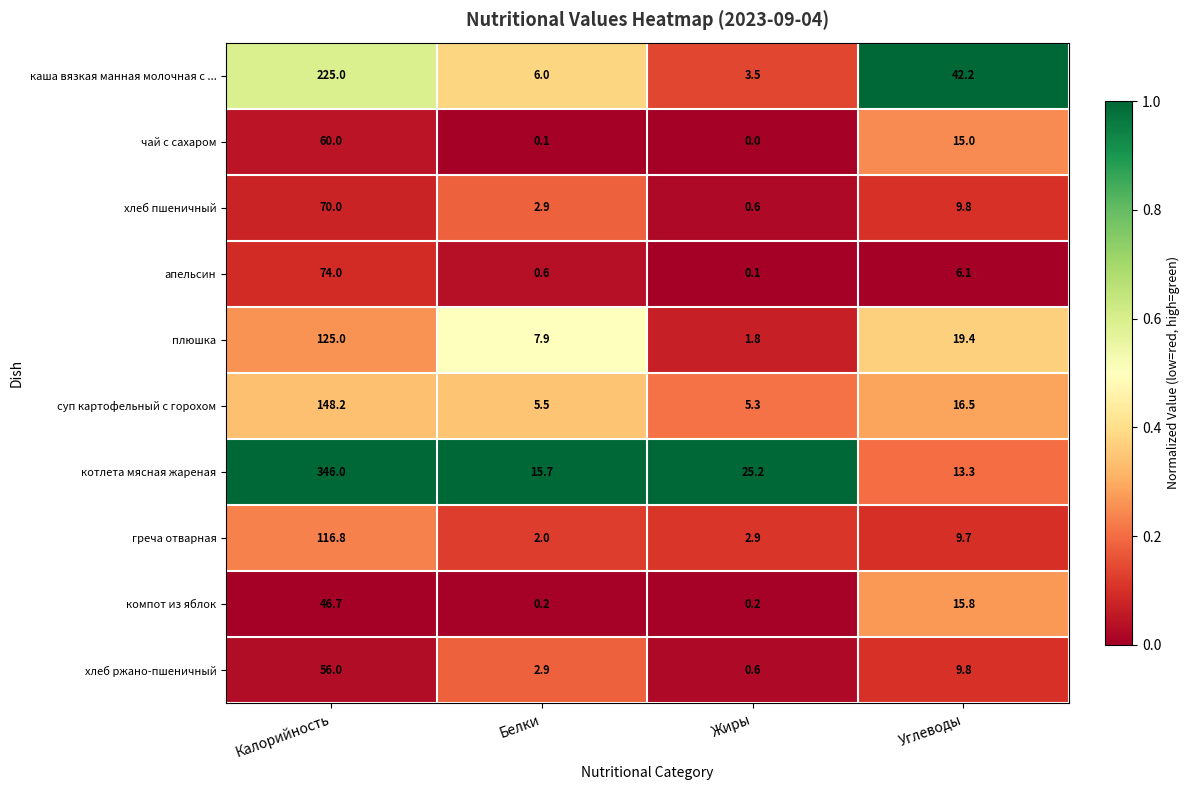

Is it true that хлеб ржано-пшеничный equals 0.6 at Жиры?

True